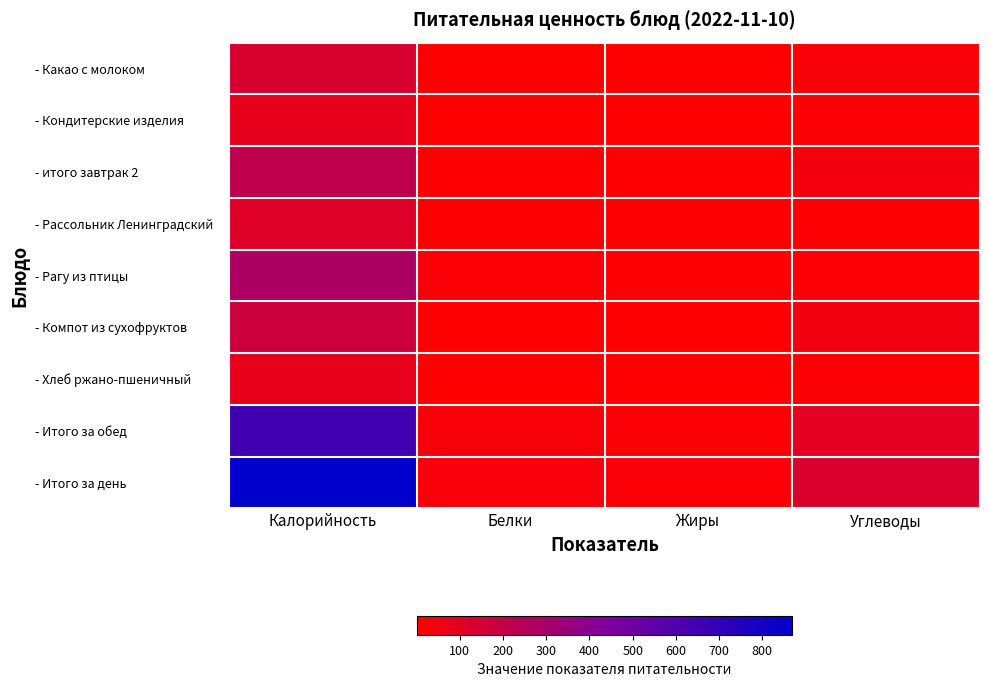

Reading left to right, transcribe all the data shown in this chart.

- Какао с молоком: Калорийность=134.2	Белки=3.0	Жиры=2.6	Углеводы=24.8
- Кондитерские изделия: Калорийность=83.3	Белки=1.5	Жиры=2.0	Углеводы=14.9
- итого завтрак 2: Калорийность=217.4	Белки=4.5	Жиры=4.6	Углеводы=39.7
- Рассольник Ленинградский: Калорийность=114.8	Белки=5.3	Жиры=4.4	Углеводы=13.6
- Рагу из птицы: Калорийность=283.0	Белки=17.3	Жиры=9.1	Углеводы=17.5
- Компот из сухофруктов: Калорийность=176.0	Белки=0.6	Жиры=0.1	Углеводы=45.7
- Хлеб ржано-пшеничный: Калорийность=78.2	Белки=2.6	Жиры=0.5	Углеводы=15.8
- Итого за обед: Калорийность=652.0	Белки=25.8	Жиры=14.1	Углеводы=92.6
- Итого за день: Калорийность=869.5	Белки=30.3	Жиры=18.7	Углеводы=132.3